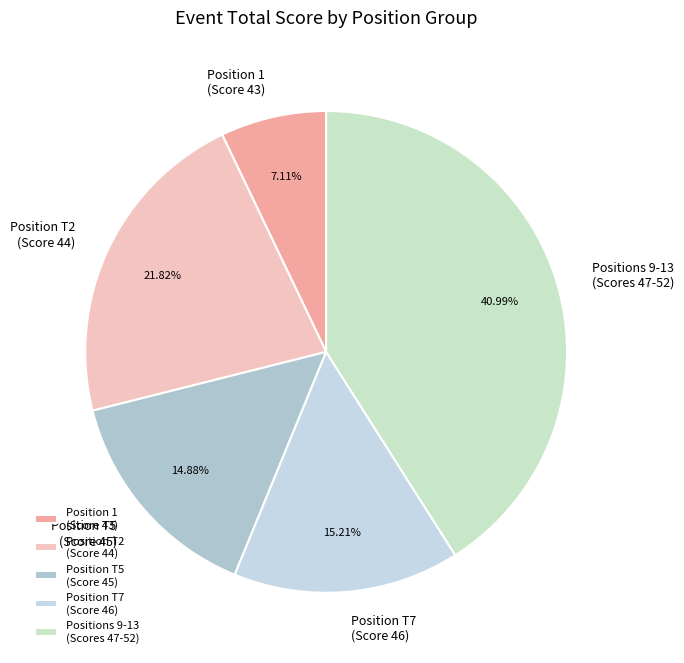

Combined, do Position T7 (Score 46) and Positions 9-13 (Scores 47-52) account for over 50%?

Yes